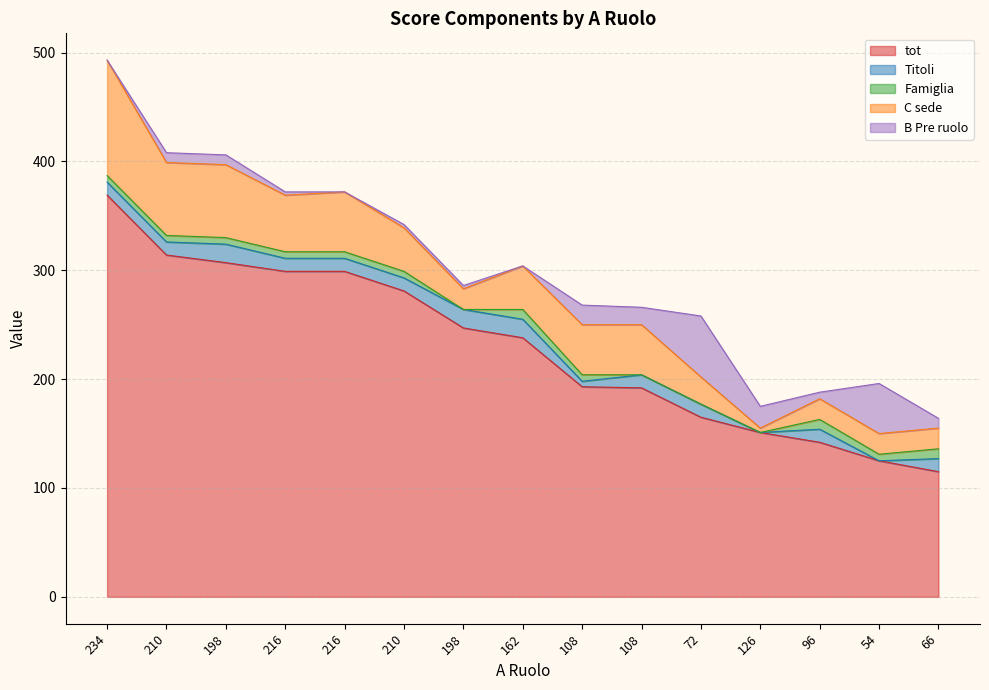

Which series has the largest total across all categories?

tot